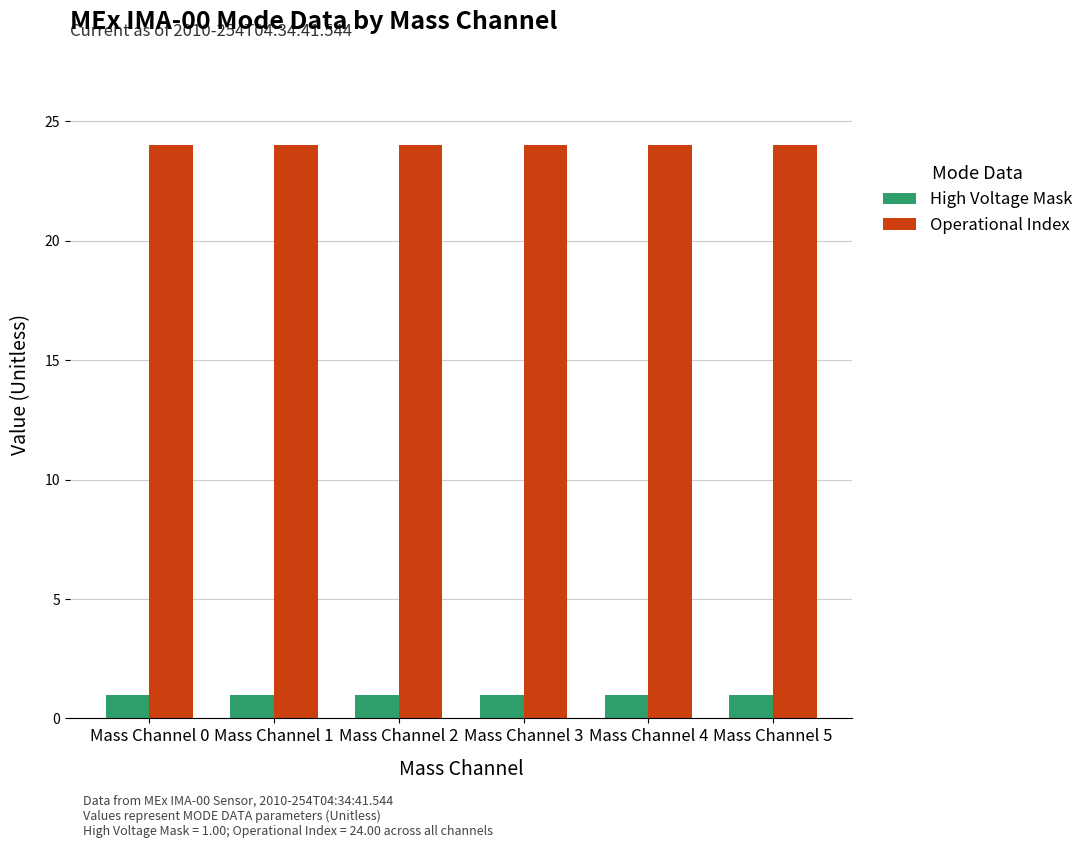

Which series has the largest total across all categories?

Operational Index